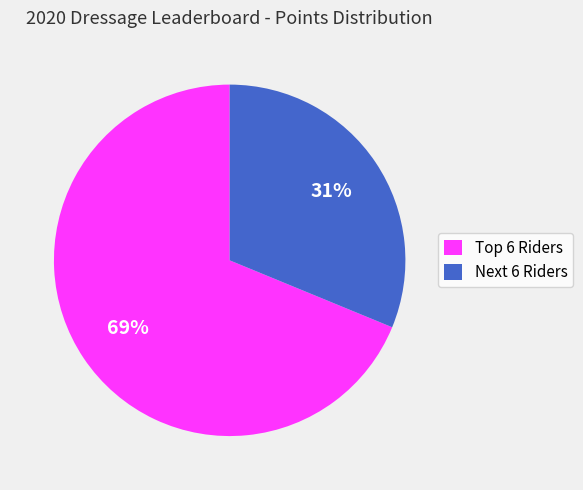

To the nearest percent, what is the average slice percentage?

50%